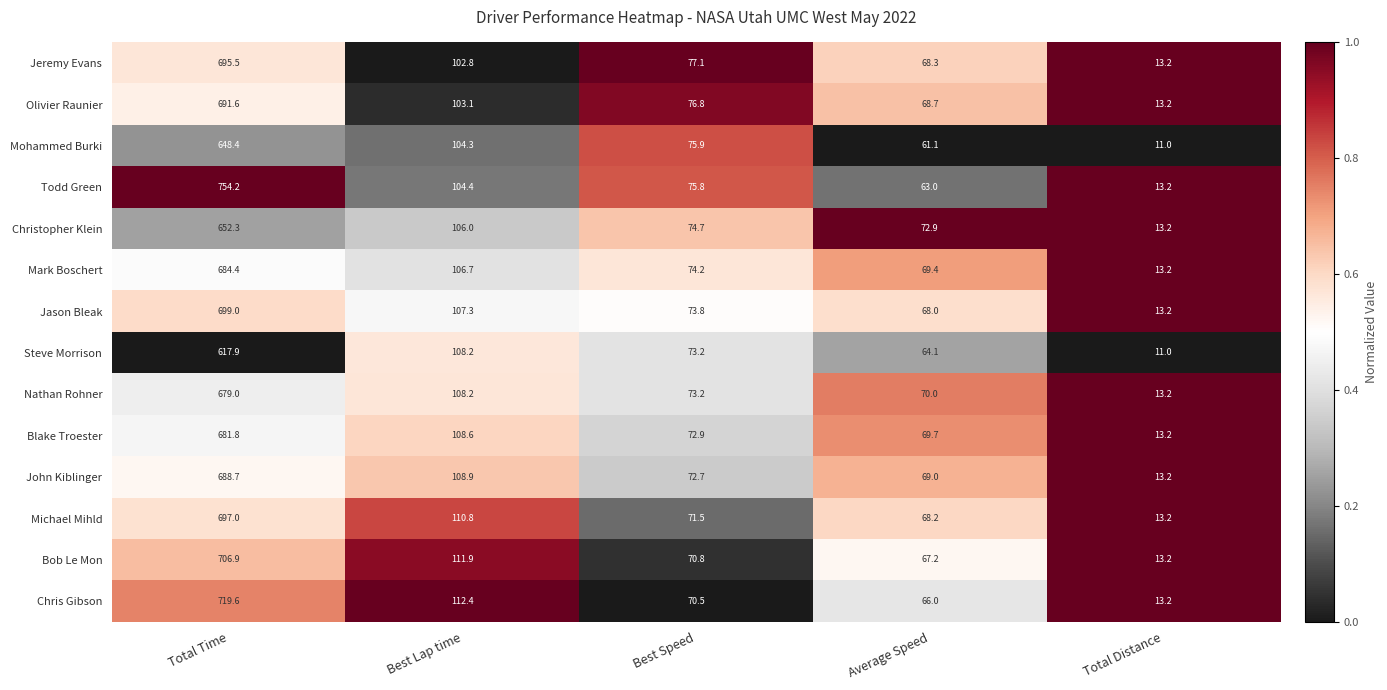

What is the total value across all series at Total Time?

9616.3